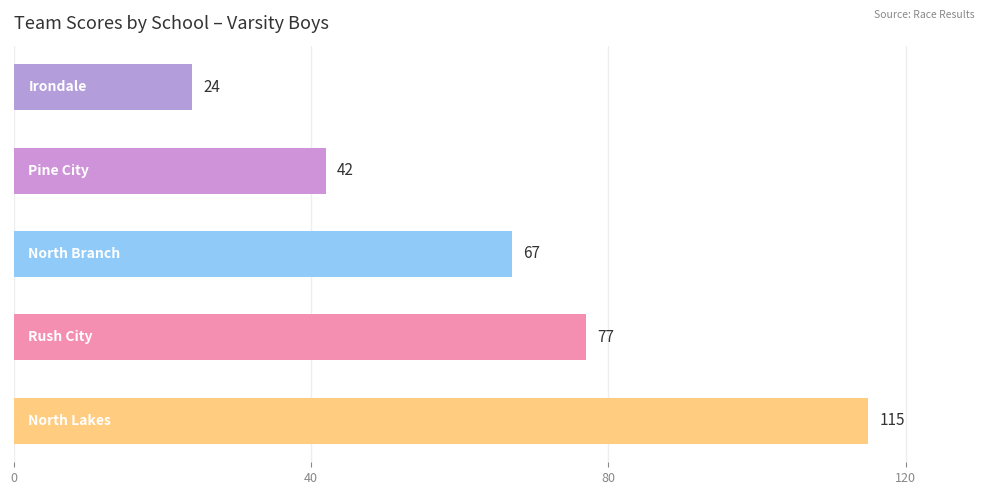

What is the minimum value shown in the chart?

24